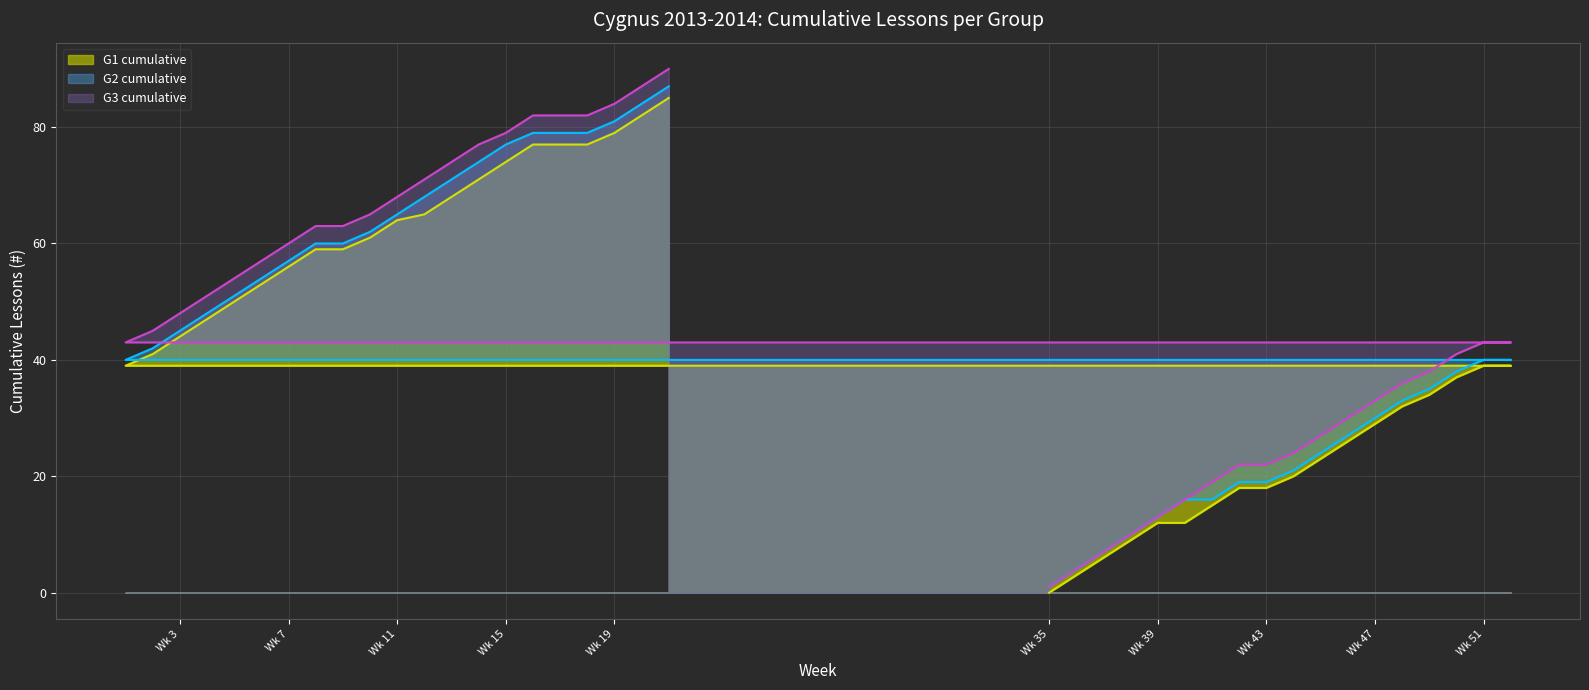

Reading left to right, list all the values displayed in this chart.

G1 cumulative: 0	3	6	9	12	12	15	18	18	20	23	26	29	32	34	37	39	39	39	41	44	47	50	53	56	59	59	61	64	65	68	71	74	77	77	77	79	82	85
G2 cumulative: 1	4	7	10	13	16	16	19	19	21	24	27	30	33	35	38	40	40	40	42	45	48	51	54	57	60	60	62	65	68	71	74	77	79	79	79	81	84	87
G3 cumulative: 1	4	7	10	13	16	19	22	22	24	27	30	33	36	38	41	43	43	43	45	48	51	54	57	60	63	63	65	68	71	74	77	79	82	82	82	84	87	90